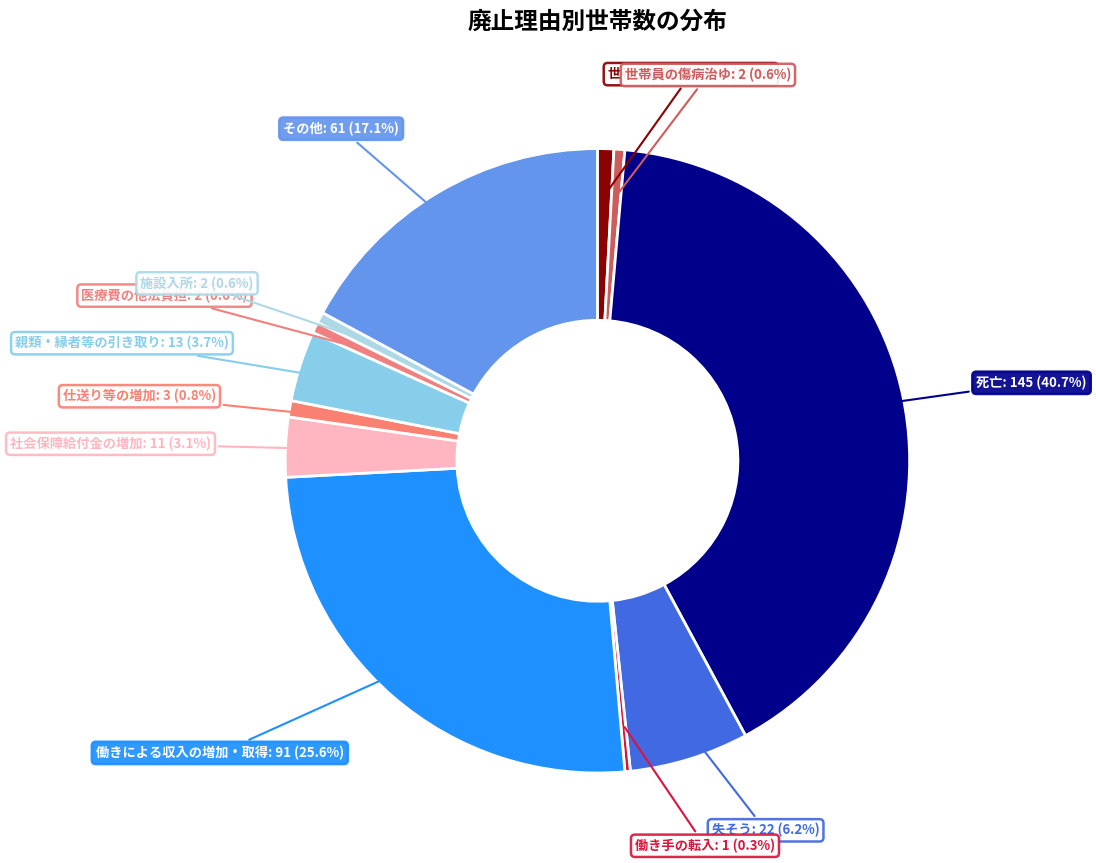

Which category has the biggest portion of the pie?

死亡